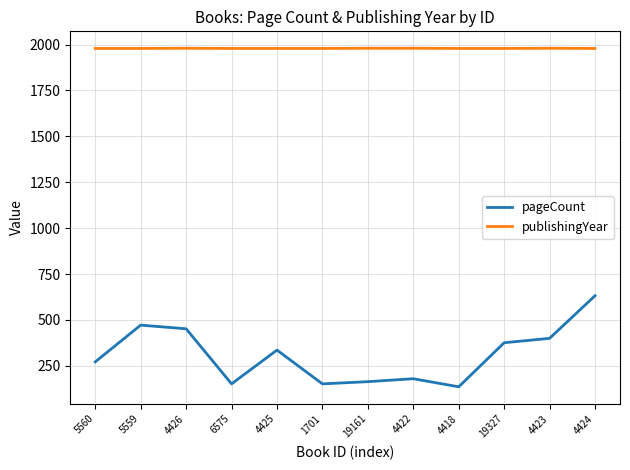

List the series in order of their overall mean, highest first.

publishingYear, pageCount